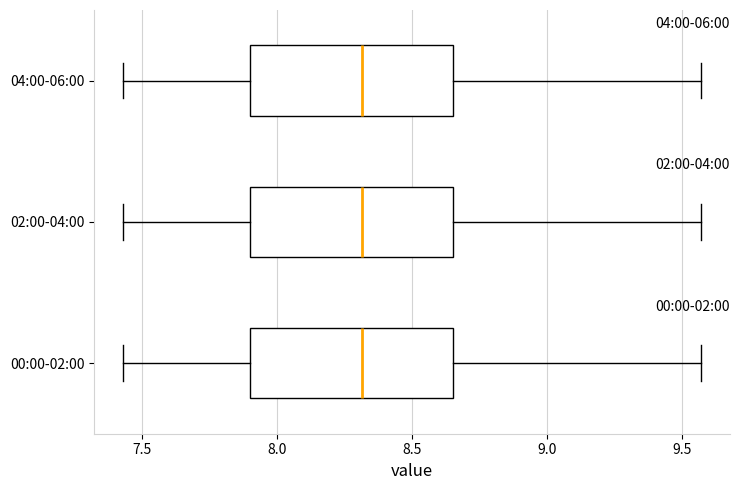

Reading bottom to top, transcribe this box plot: for each box, give where its median line is, the range the box spans, and where its two whiskers end, as read against the x-axis. The values are not printed on the chart, so give them approximately, as read against the axis.

00:00-02:00: median 8.30, box 7.90 to 8.65, whiskers 7.45 to 9.55
02:00-04:00: median 8.30, box 7.90 to 8.65, whiskers 7.45 to 9.55
04:00-06:00: median 8.30, box 7.90 to 8.65, whiskers 7.45 to 9.55